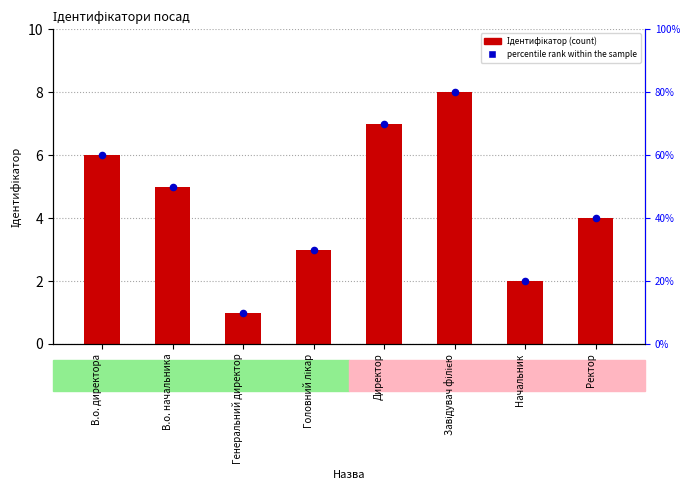

At how many categories does at least one series exceed 1?

7